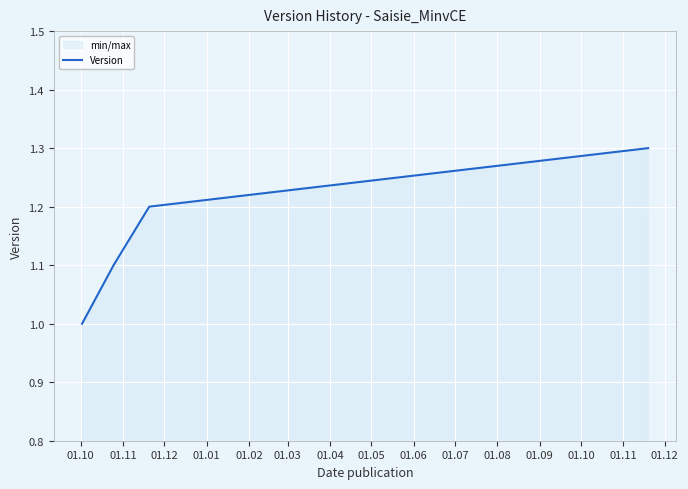

How many lines are shown in the chart?

1